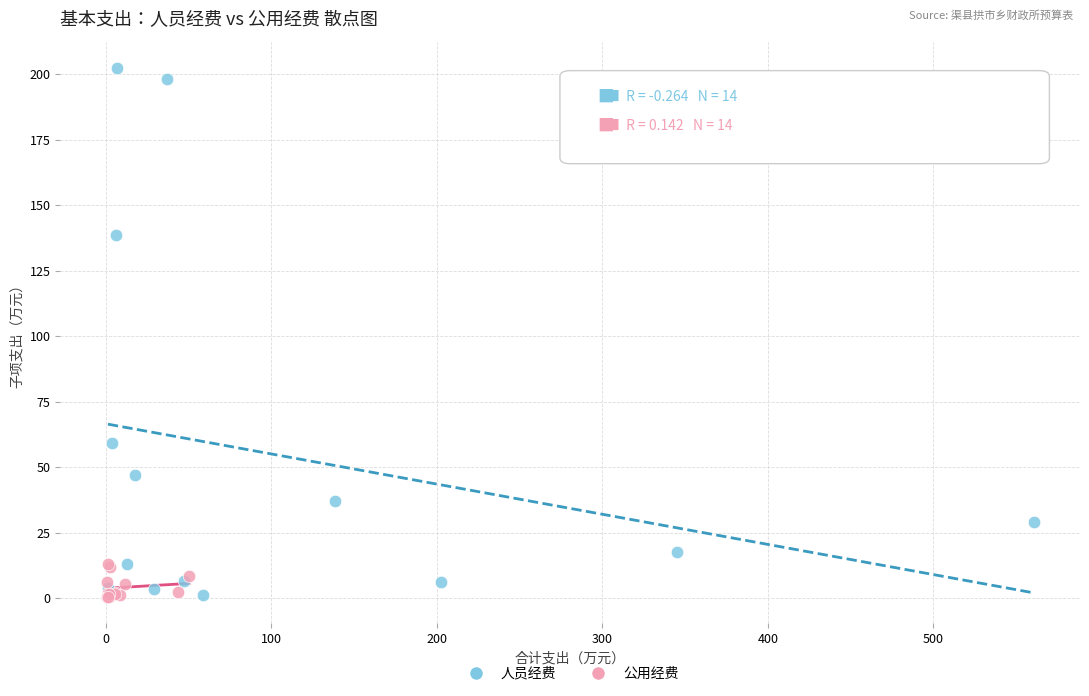

Which series contains the highest Y value?

人员经费